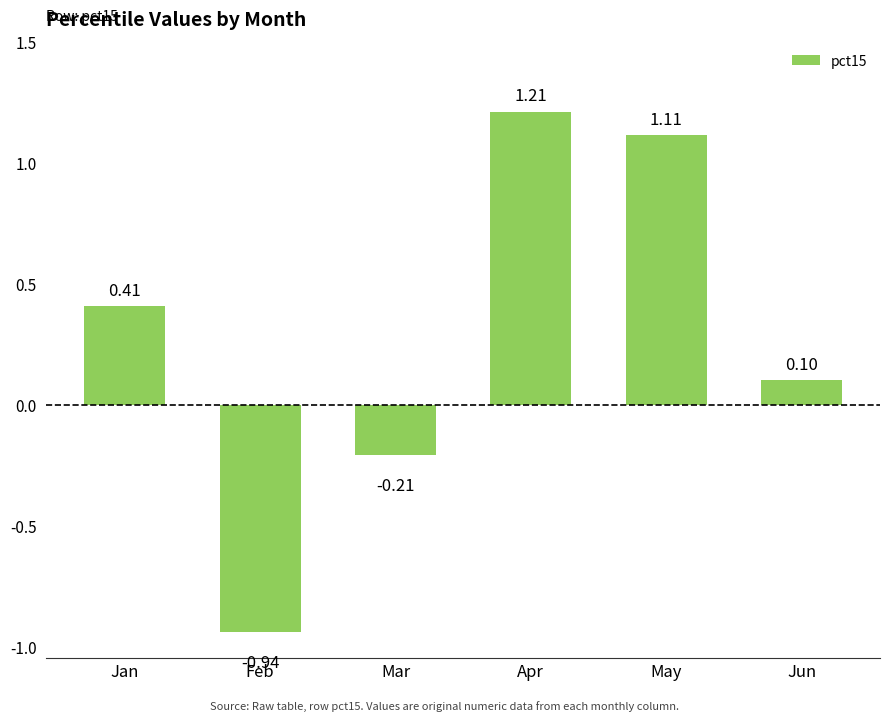

What is the sum of the values at Jan and Feb?

-0.5